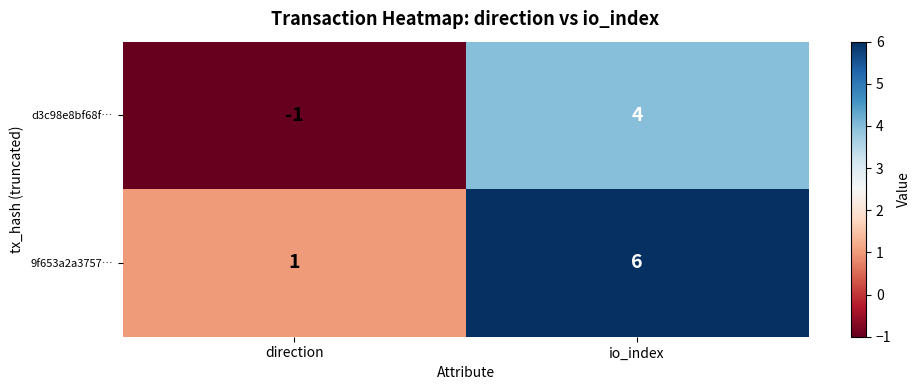

Reading left to right, list all the values displayed in this chart.

d3c98e8bf68f…: -1	4
9f653a2a3757…: 1	6